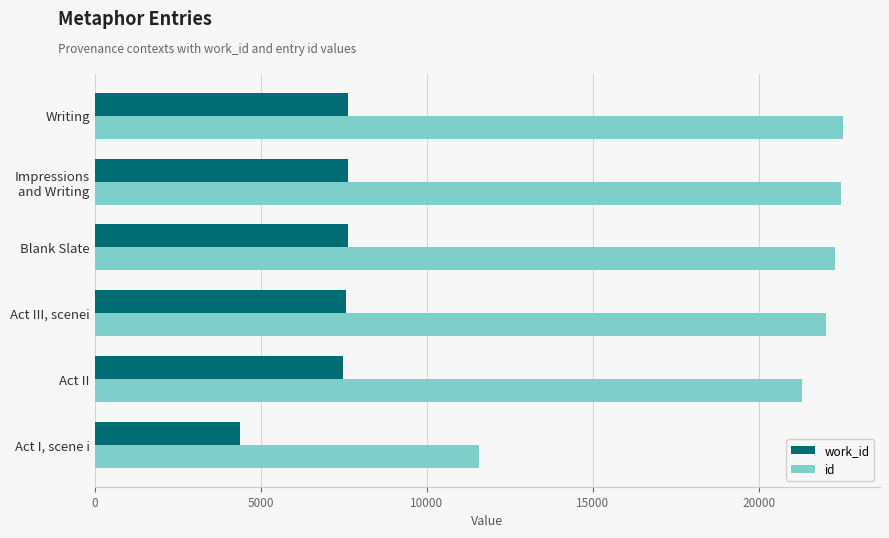

What is the maximum value for id?

22526